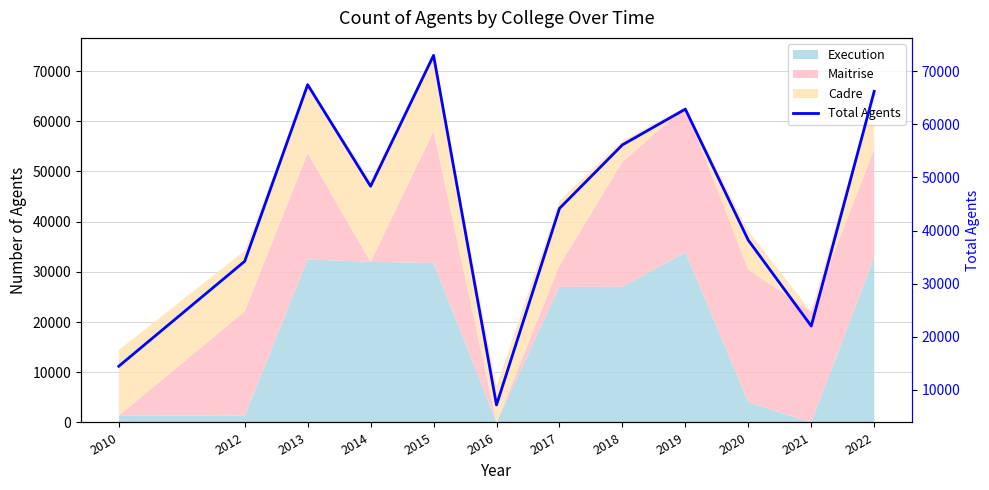

What is the ratio of the value at 2018 to the value at 2022?

0.8